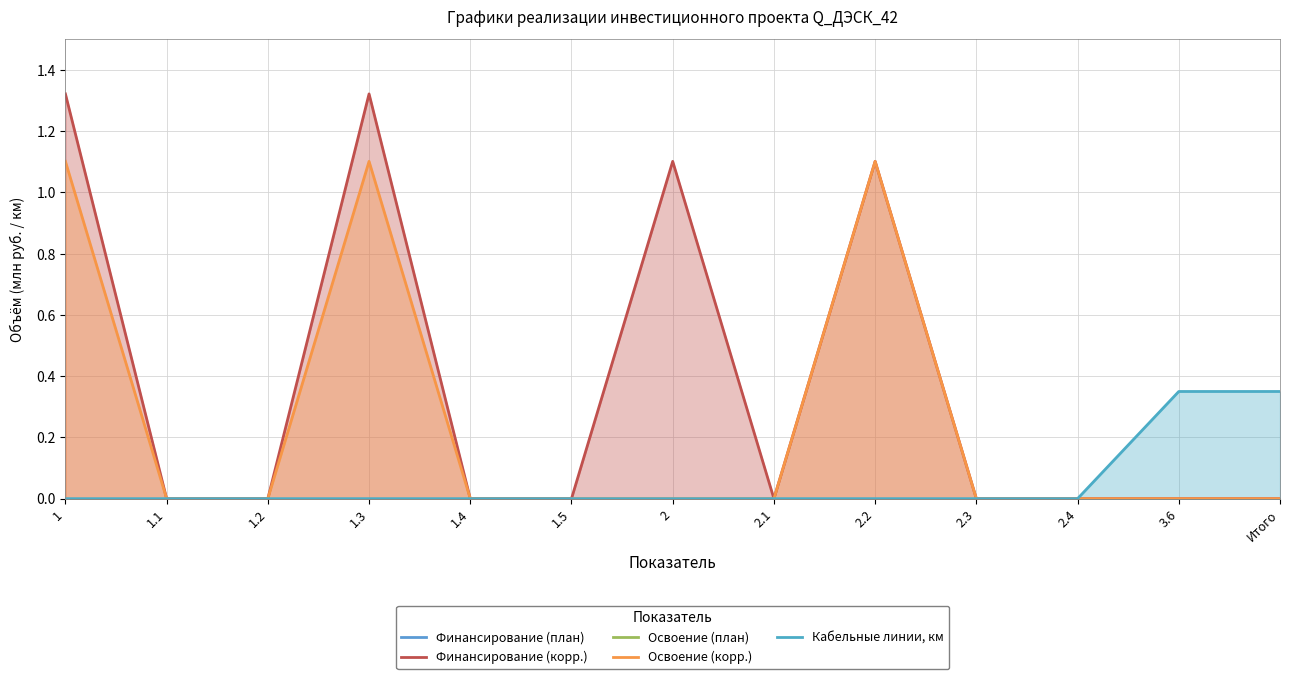

True or false: Финансирование (корр.) and Освоение (план) cross at least once.

False